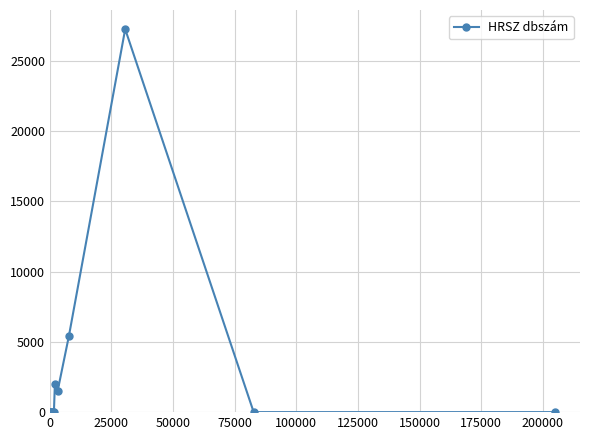

True or false: there are more than 0 points higher than both neighbors.

True